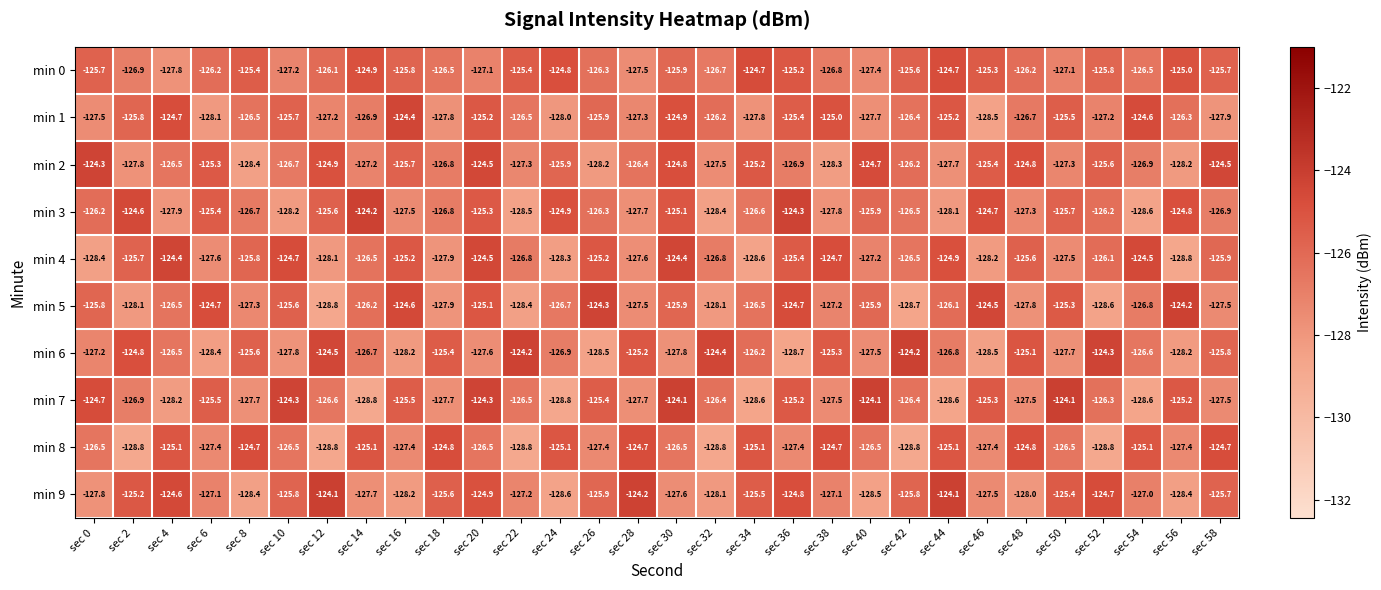

What is the spread (max minus min) of values at sec 30?

3.7